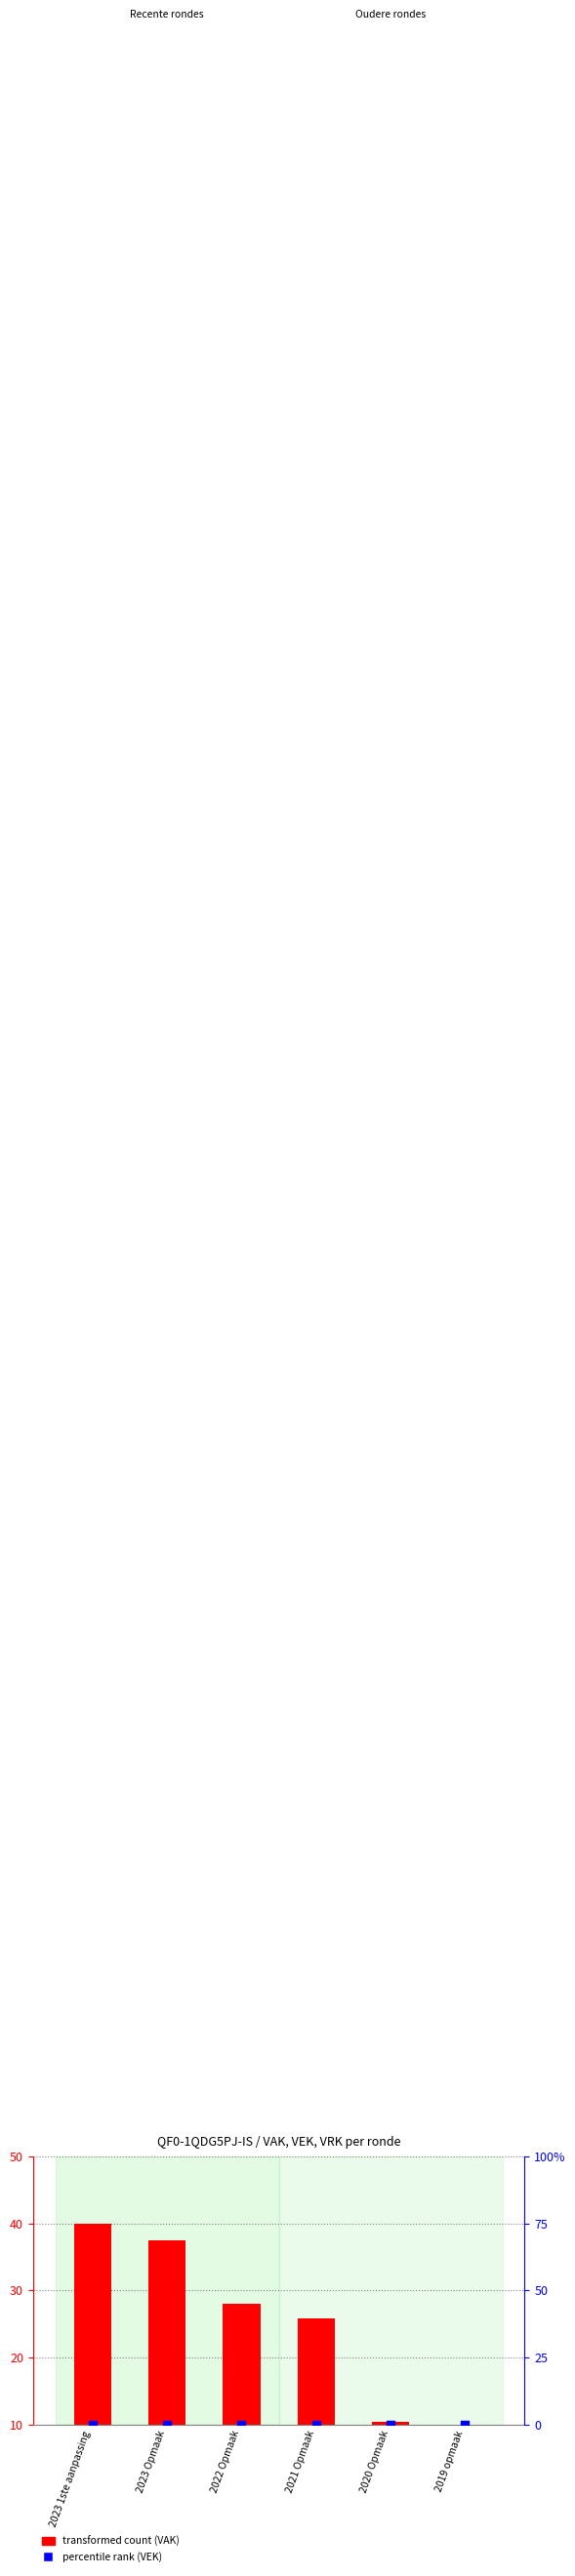

Which series has the largest Y range (max minus min)?

transformed count (VAK)